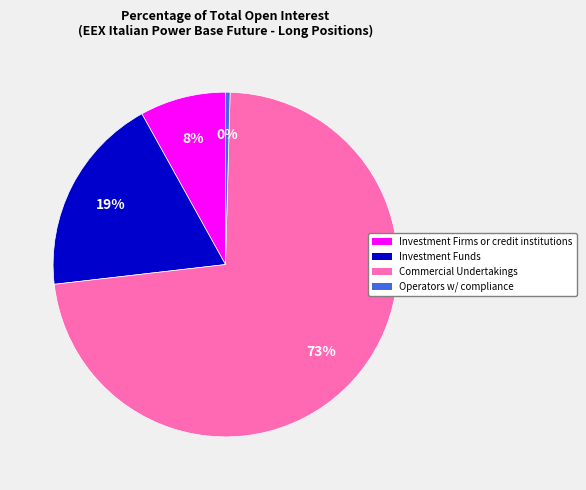

Does any single category account for the majority?

Yes